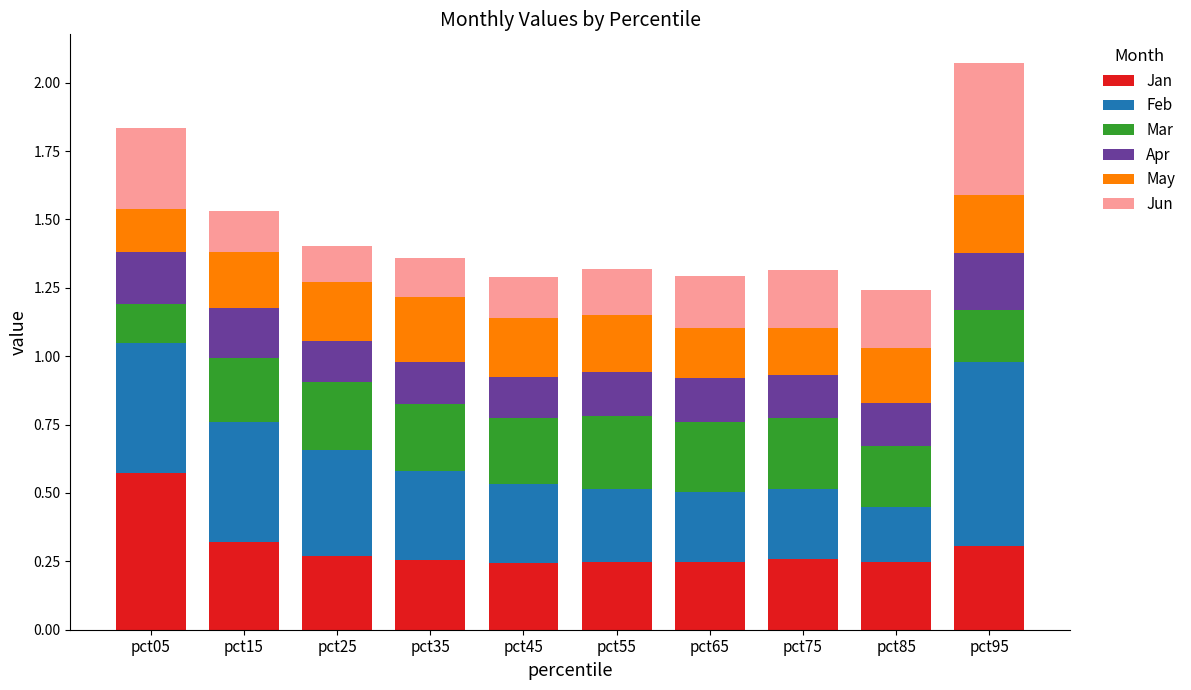

What is the total value across all series at pct75?

1.3